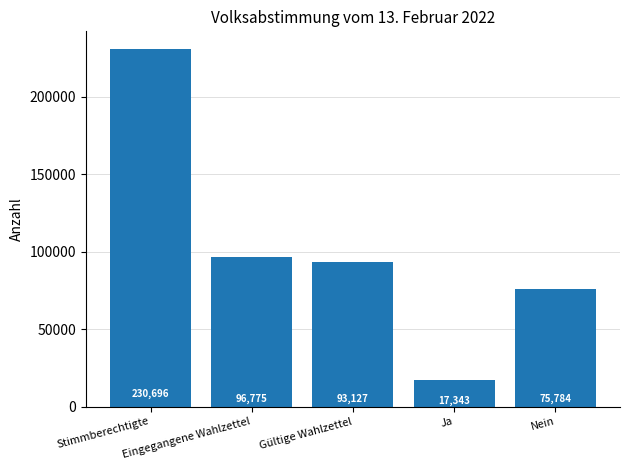

What is the average value?

102745